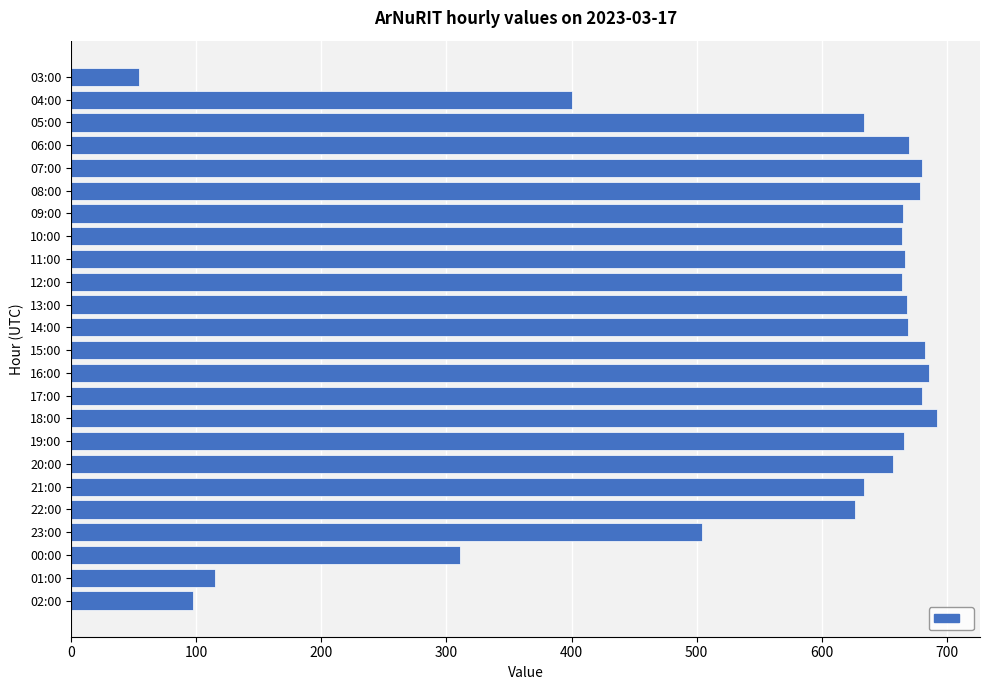

What is the approximate value at 02:00, to the nearest 10?

100